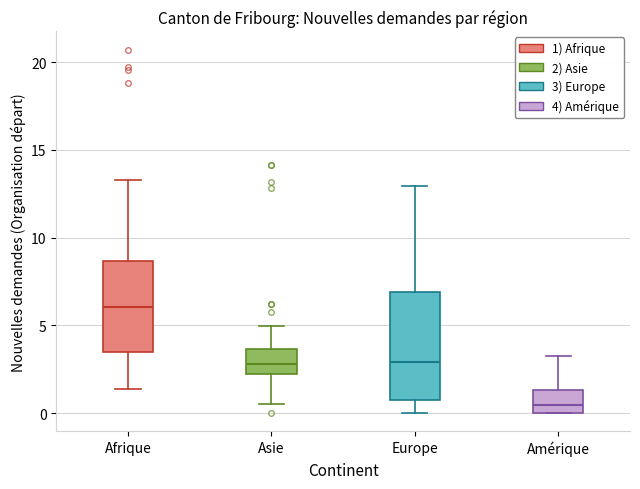

Reading left to right, transcribe this box plot: for each box, give where its median line is, the range the box spans, and where its two whiskers end, as read against the y-axis. The values are not printed on the chart, so give them approximately, as read against the axis.

Afrique: median 6.0, box 3.5 to 8.5, whiskers 1.5 to 13.5
Asie: median 3.0, box 2.0 to 3.5, whiskers 0.5 to 5.0
Europe: median 3.0, box 1.0 to 7.0, whiskers 0.0 to 13.0
Amérique: median 0.5, box 0.0 to 1.5, whiskers 0.0 to 3.0